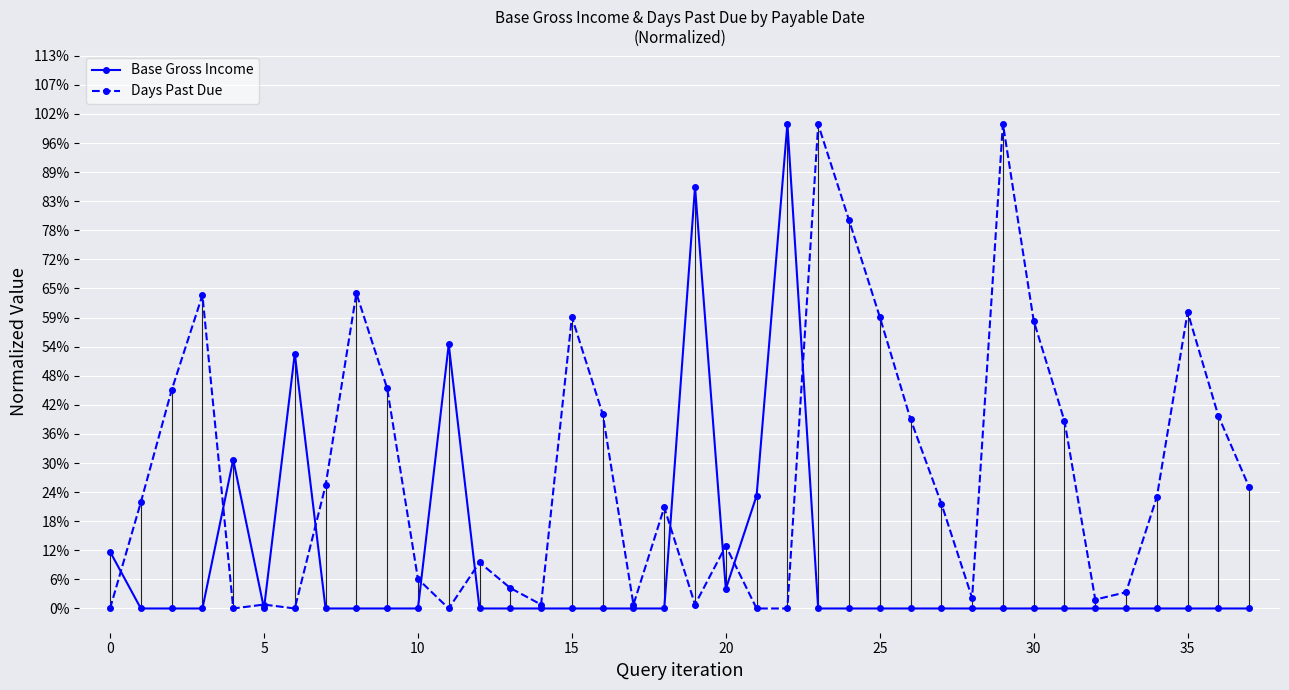

Which series has the widest spread of values?

Base Gross Income